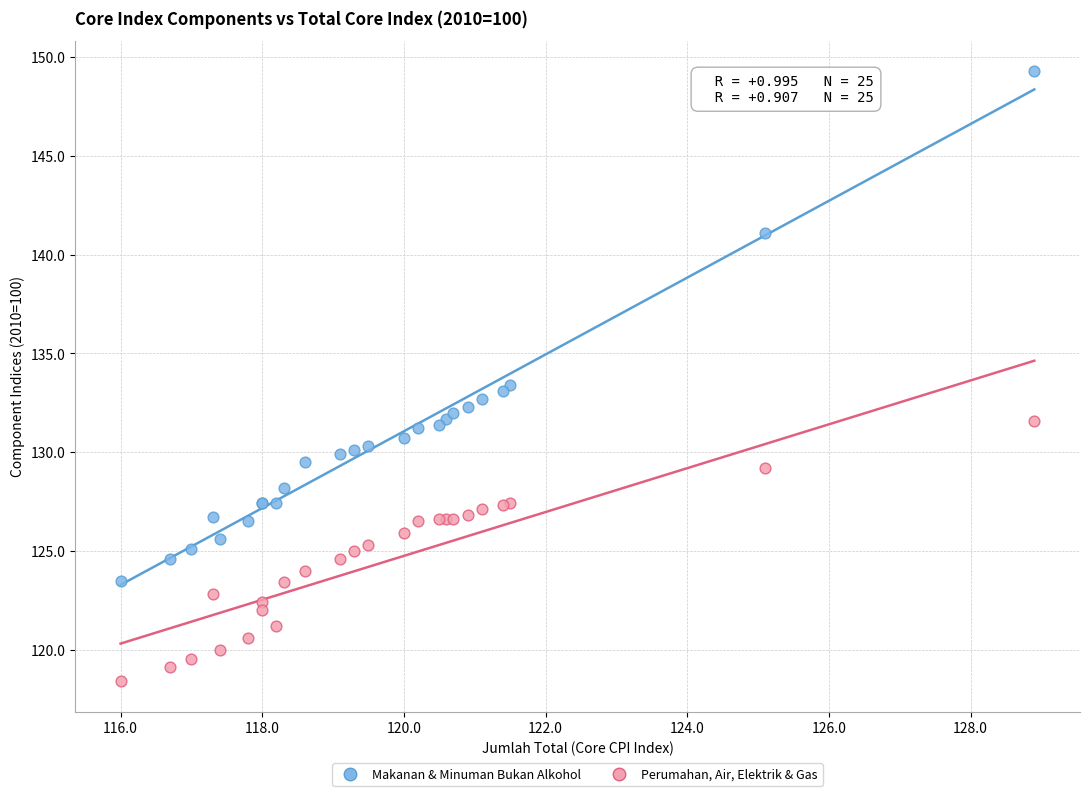

Which series reaches the maximum Y coordinate?

Makanan & Minuman Bukan Alkohol